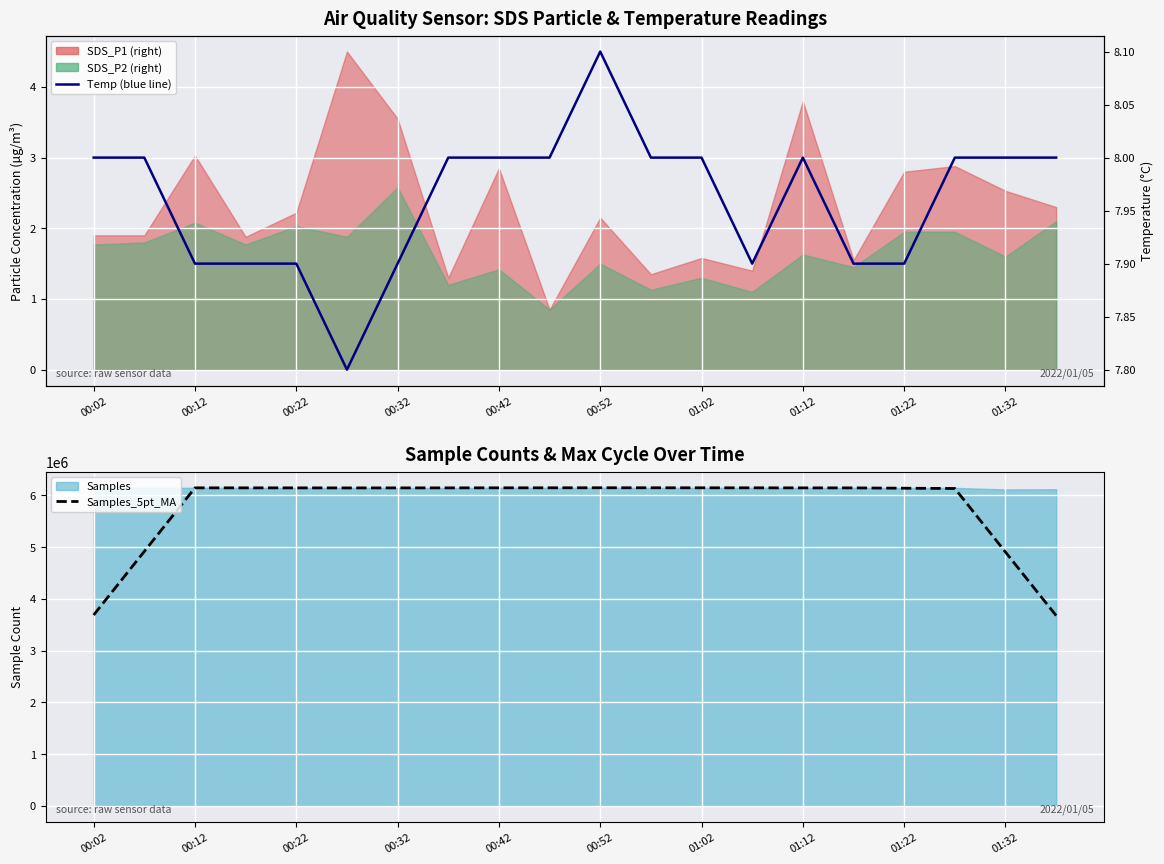

Which series has the widest spread of values?

Samples_5pt_MA